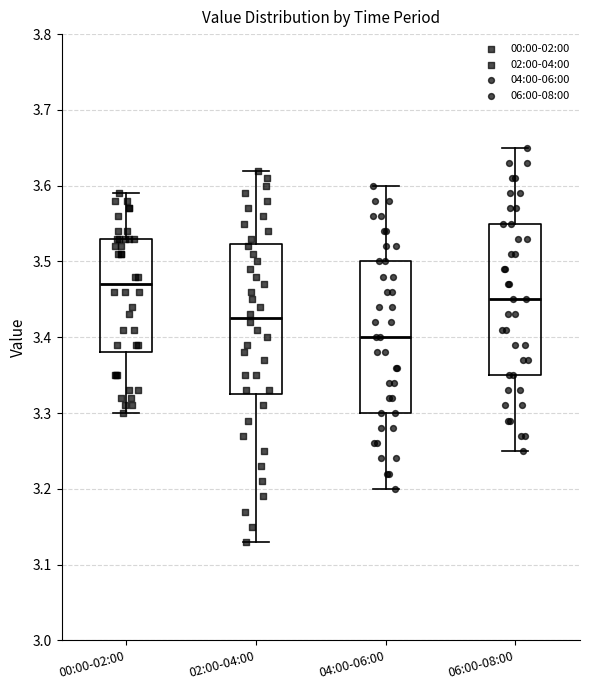

Where does the lower whisker of the box for 06:00-08:00 end on the y-axis? The values are not printed on the chart, so give them approximately, as read against the axis.

3.25